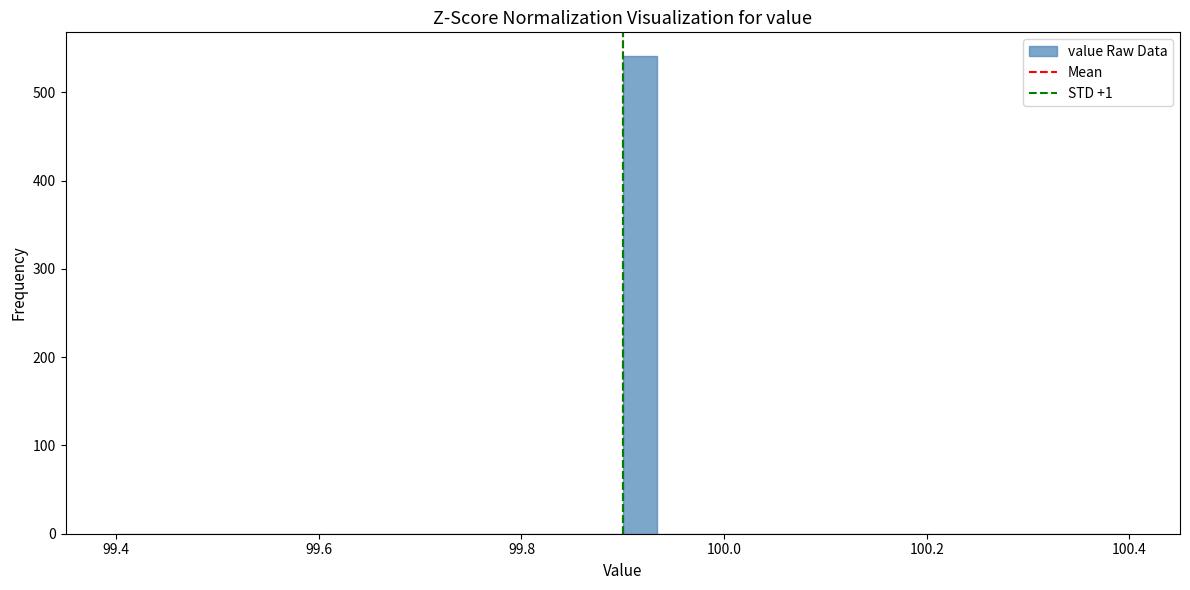

Read against the x-axis, roughly where is the centre of the tallest bar?

99.92